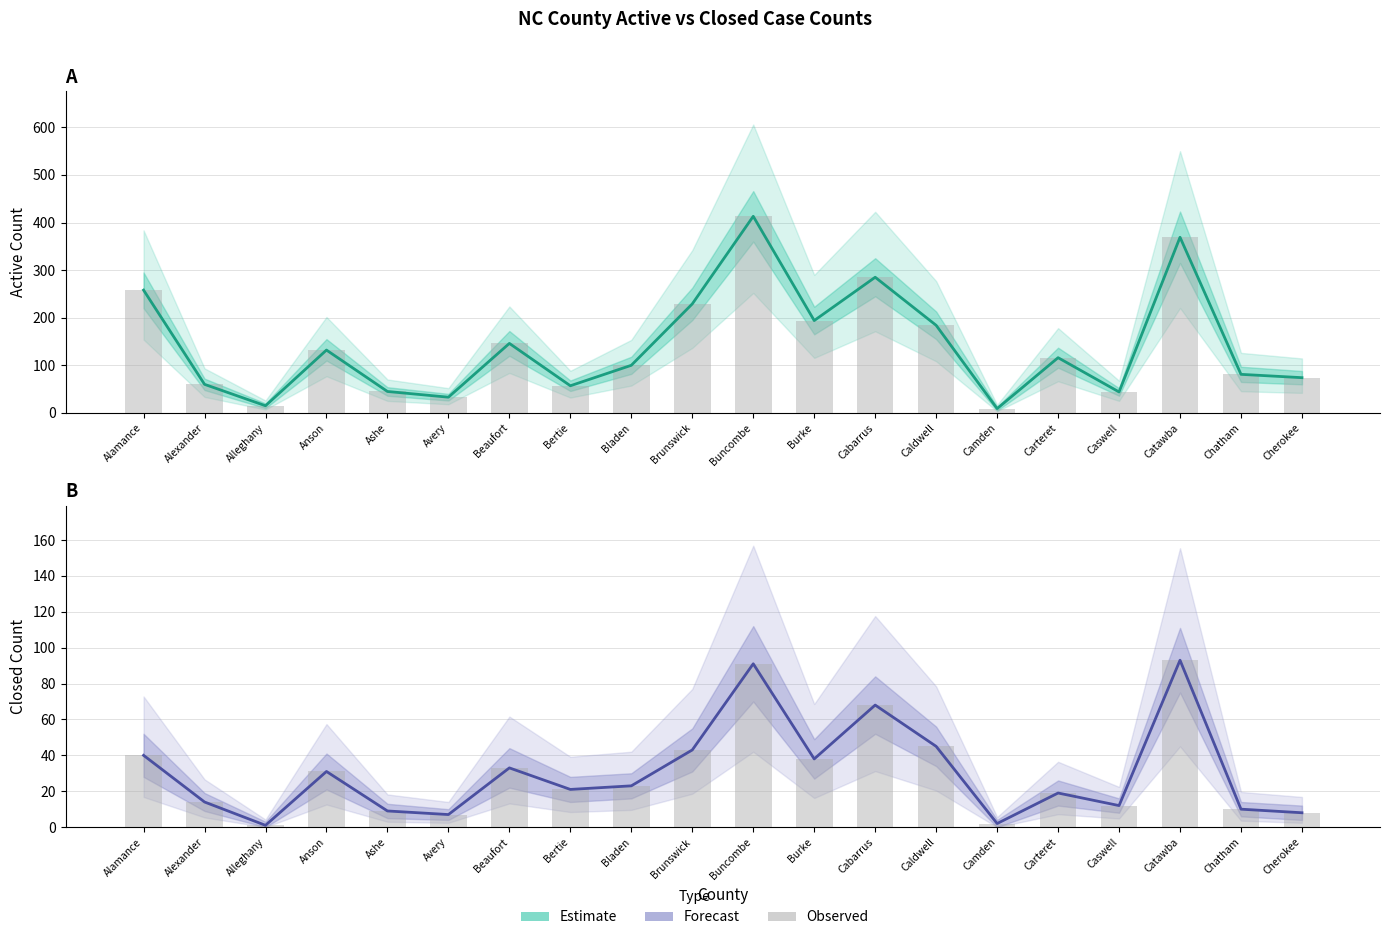

Which series has the widest spread of values?

ACTIVE COUNT